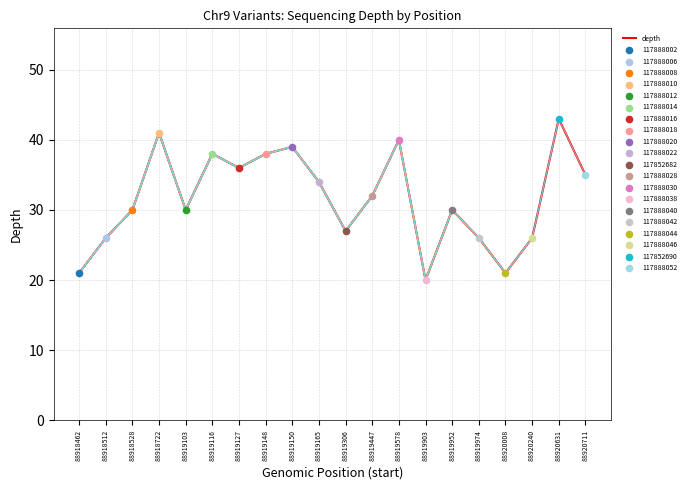

Which has a higher value, 88919127 or 88920631?

88920631